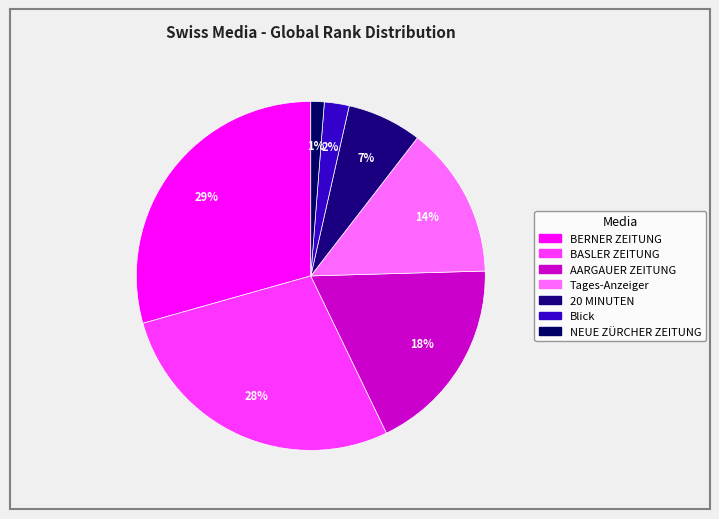

What percentage is NOT represented by NEUE ZÜRCHER ZEITUNG?

98.8%